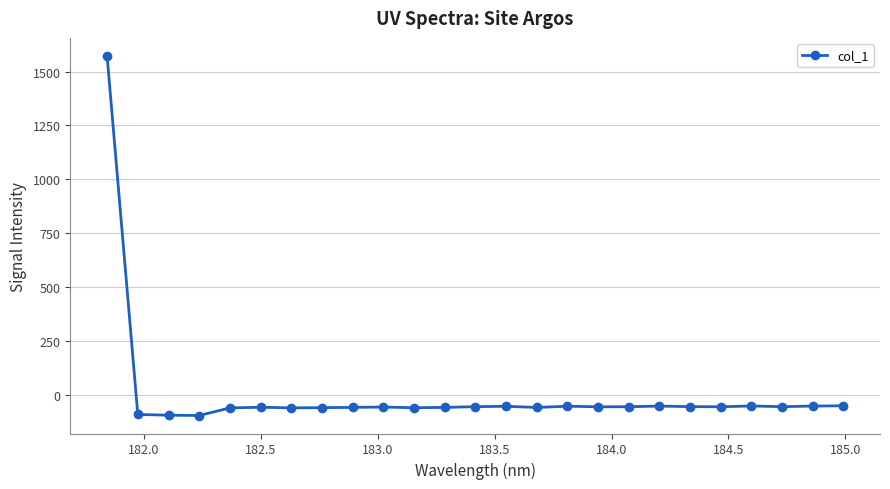

What is the maximum value shown in the chart?

1573.4